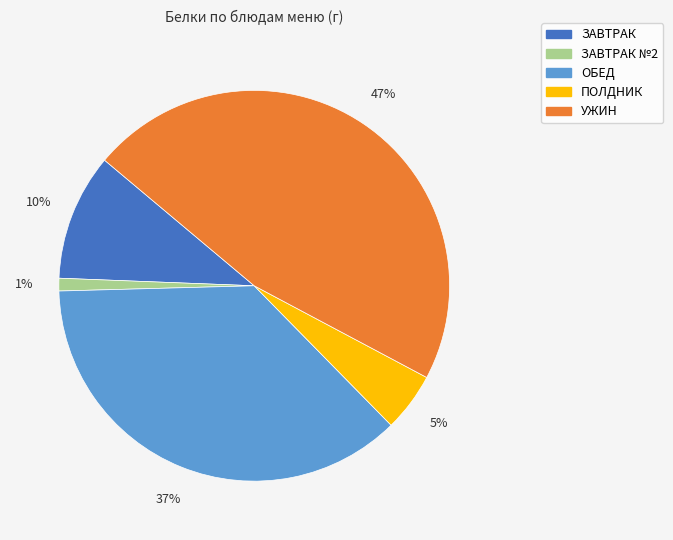

To the nearest percent, what is the average slice percentage?

20%